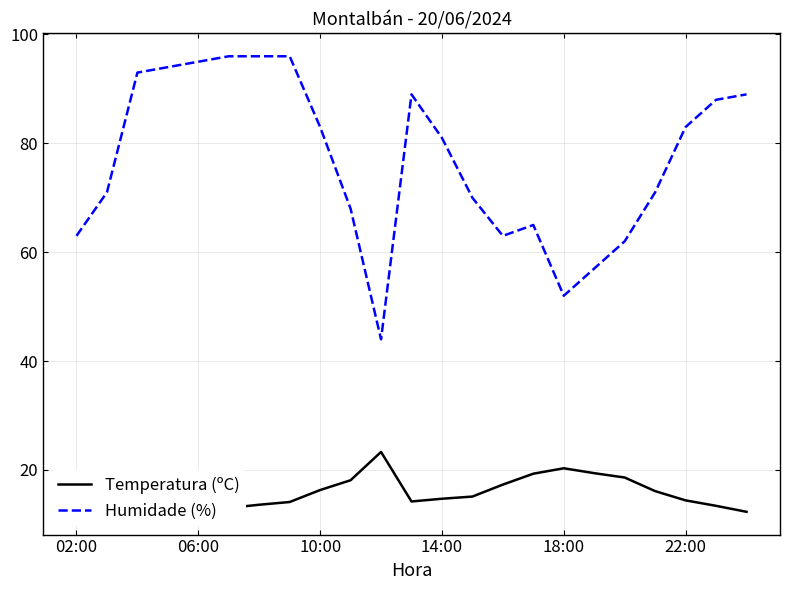

What is the smallest value displayed?

12.3